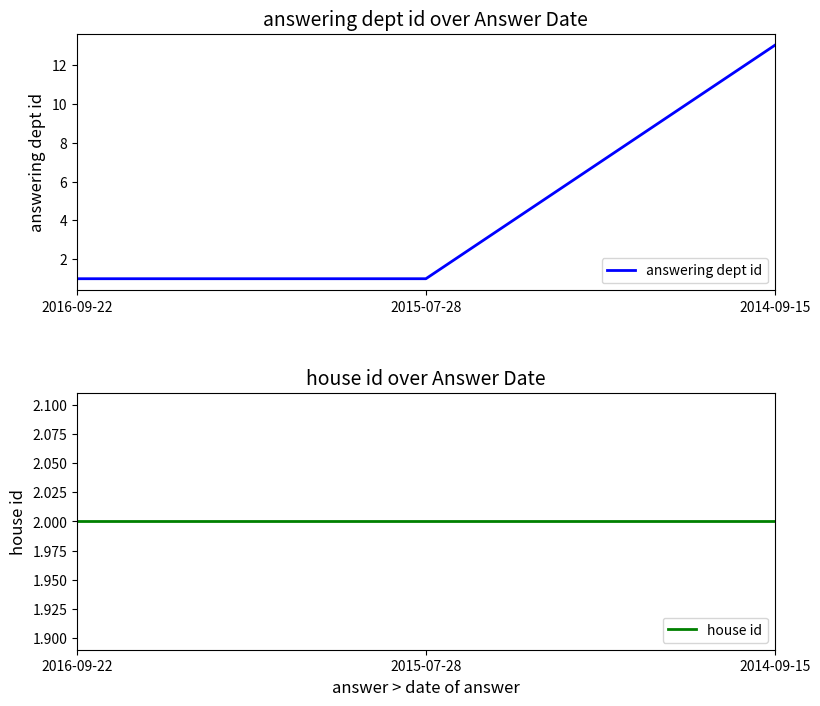

What is the smallest value displayed?

1